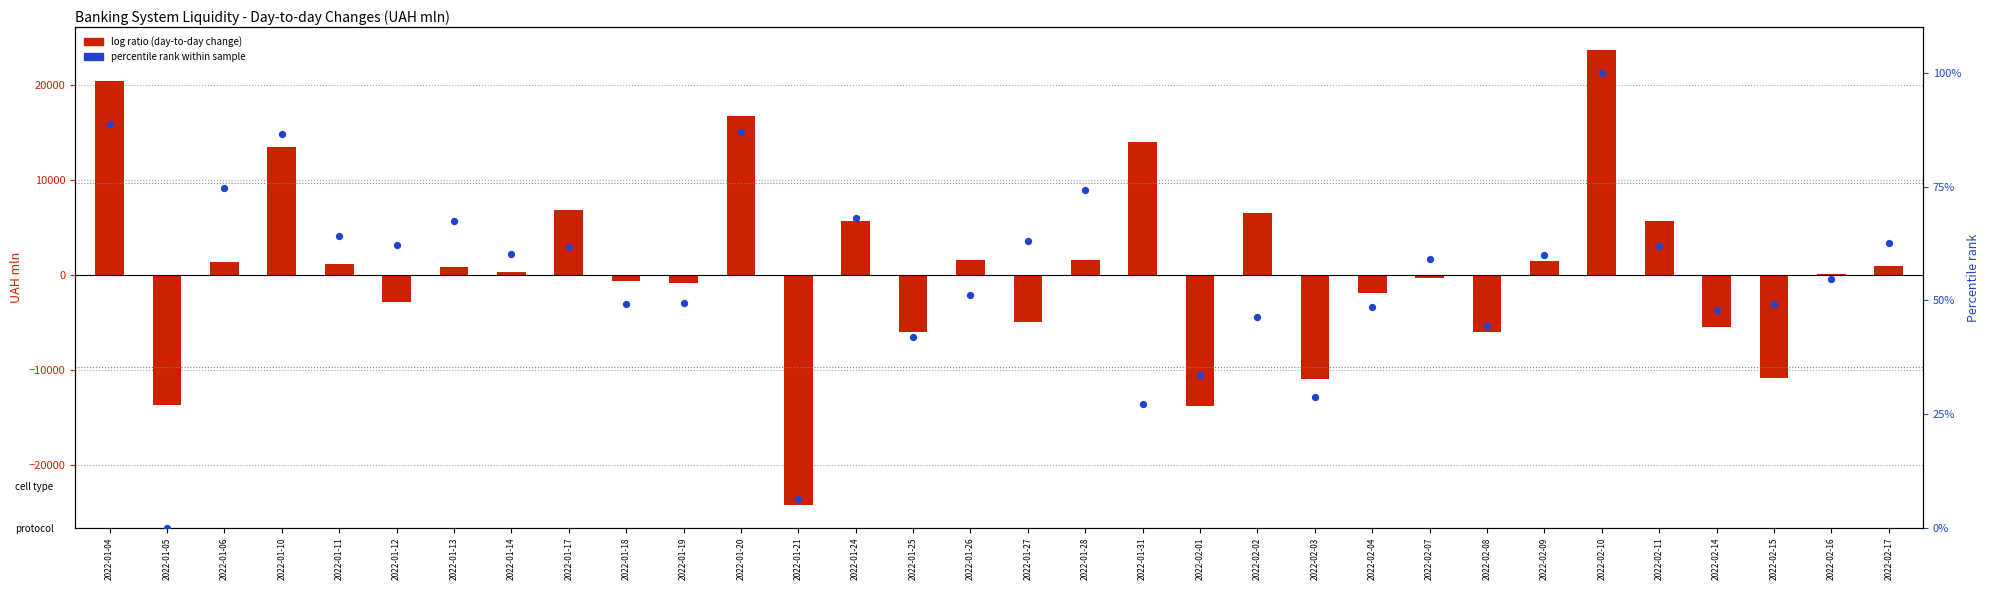

Which series has the largest Y range (max minus min)?

Day-to-day change